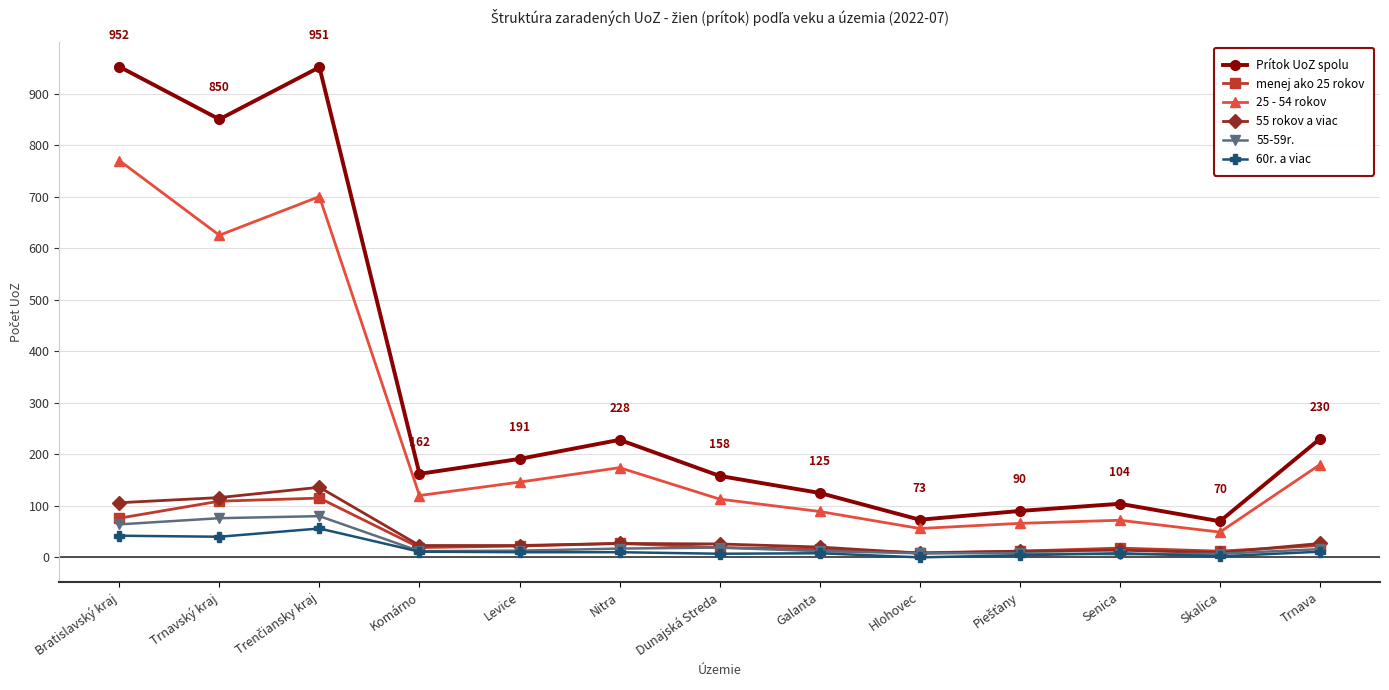

True or false: 25 - 54 rokov and Prítok UoZ spolu intersect in this chart.

False